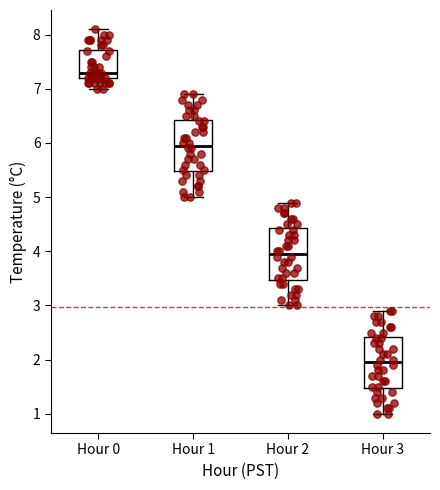

Reading left to right, read every box against the y-axis: the position of its median line, the range the box covers, and the ends of its whiskers. The values are not printed on the chart, so give them approximately, as read against the axis.

Hour 0: median 7.3, box 7.2 to 7.7, whiskers 7.0 to 8.1
Hour 1: median 6.0, box 5.5 to 6.4, whiskers 5.0 to 6.9
Hour 2: median 4.0, box 3.5 to 4.4, whiskers 3.0 to 4.9
Hour 3: median 2.0, box 1.5 to 2.4, whiskers 1.0 to 2.9